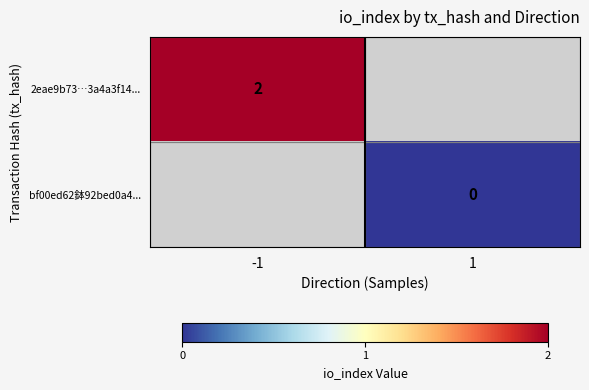

True or false: 2eae9b73…3a4a3f14... has a value of 2 at -1.

True